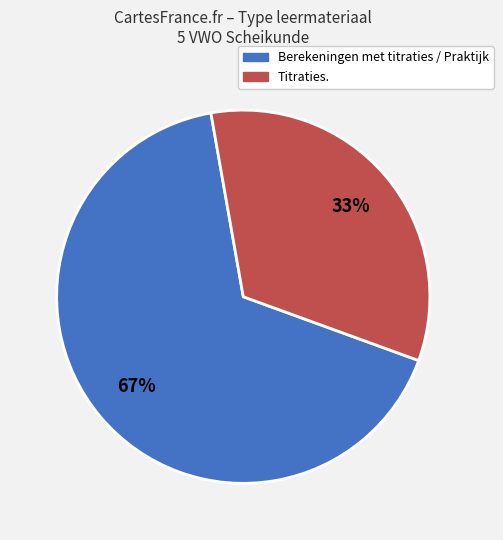

Does any single category account for the majority?

Yes